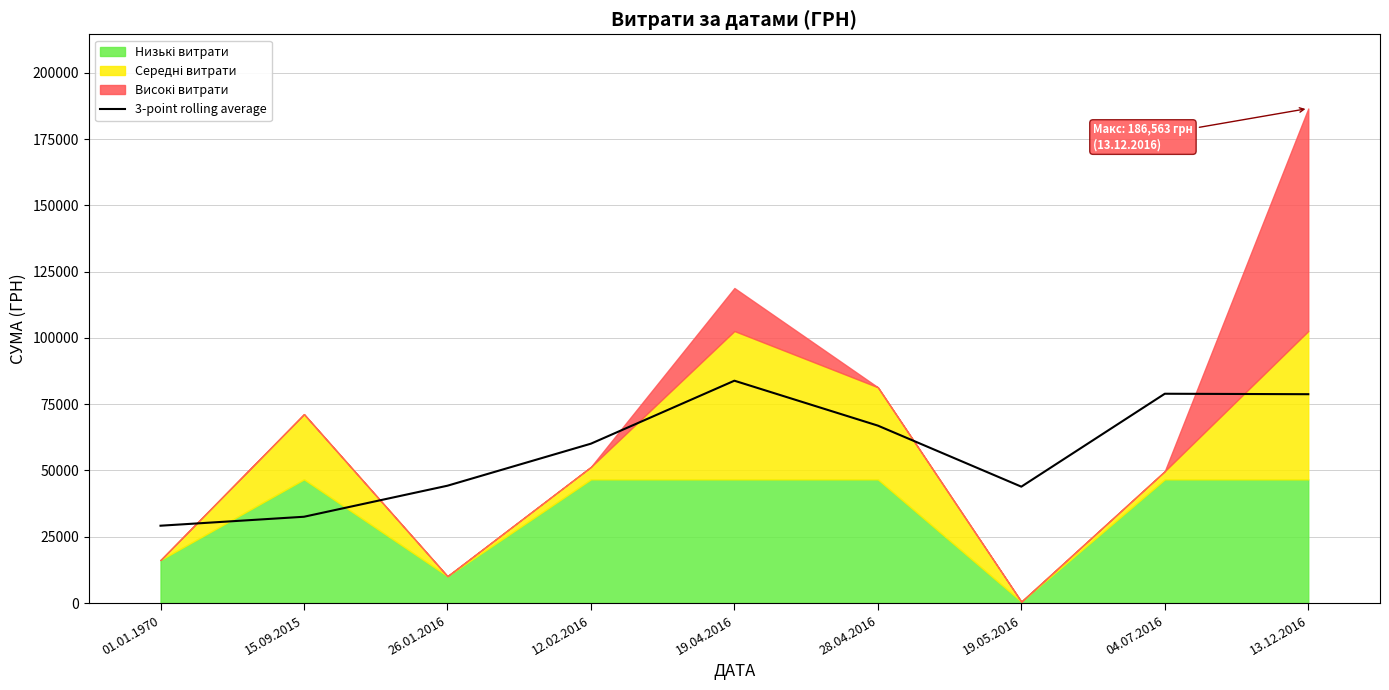

Between 01.01.1970 and 19.04.2016, which is larger?

19.04.2016